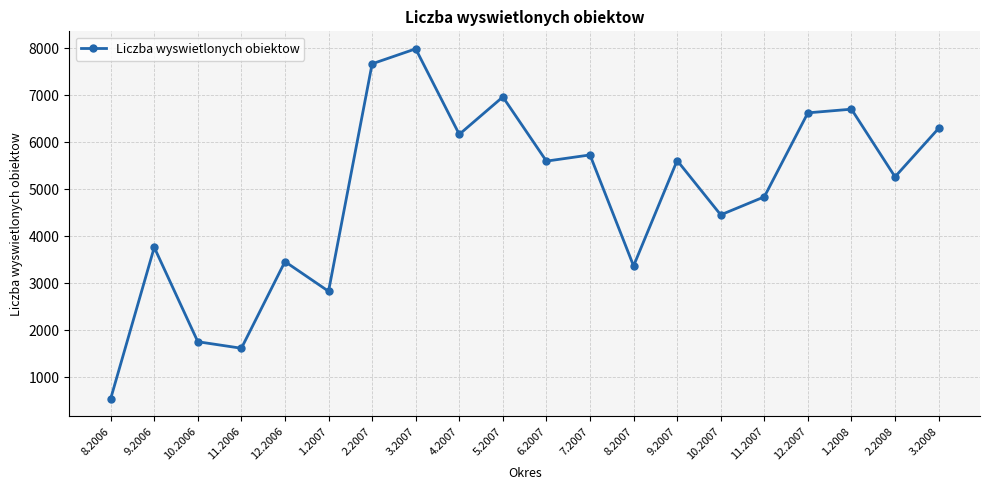

How many data points are less than 5599?

10